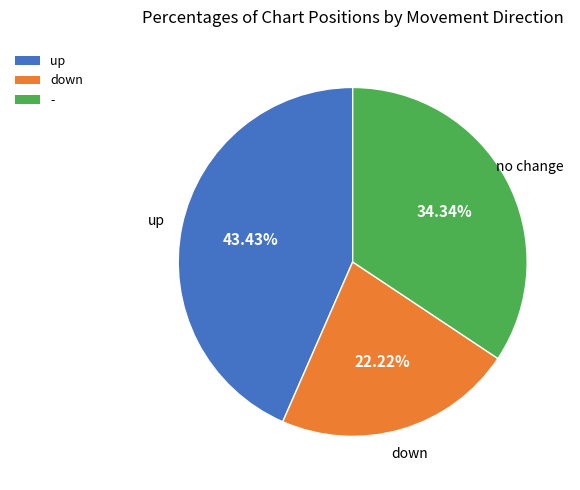

How many slices are in this pie chart?

3